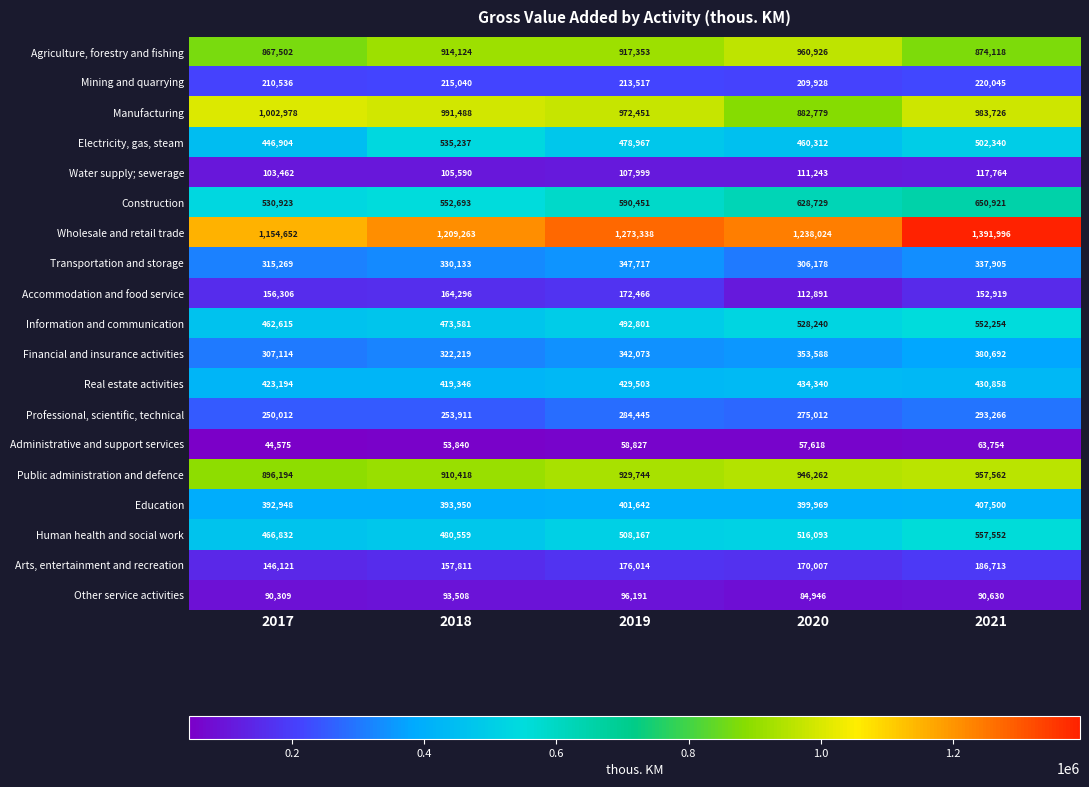

What is the smallest value displayed?

44575